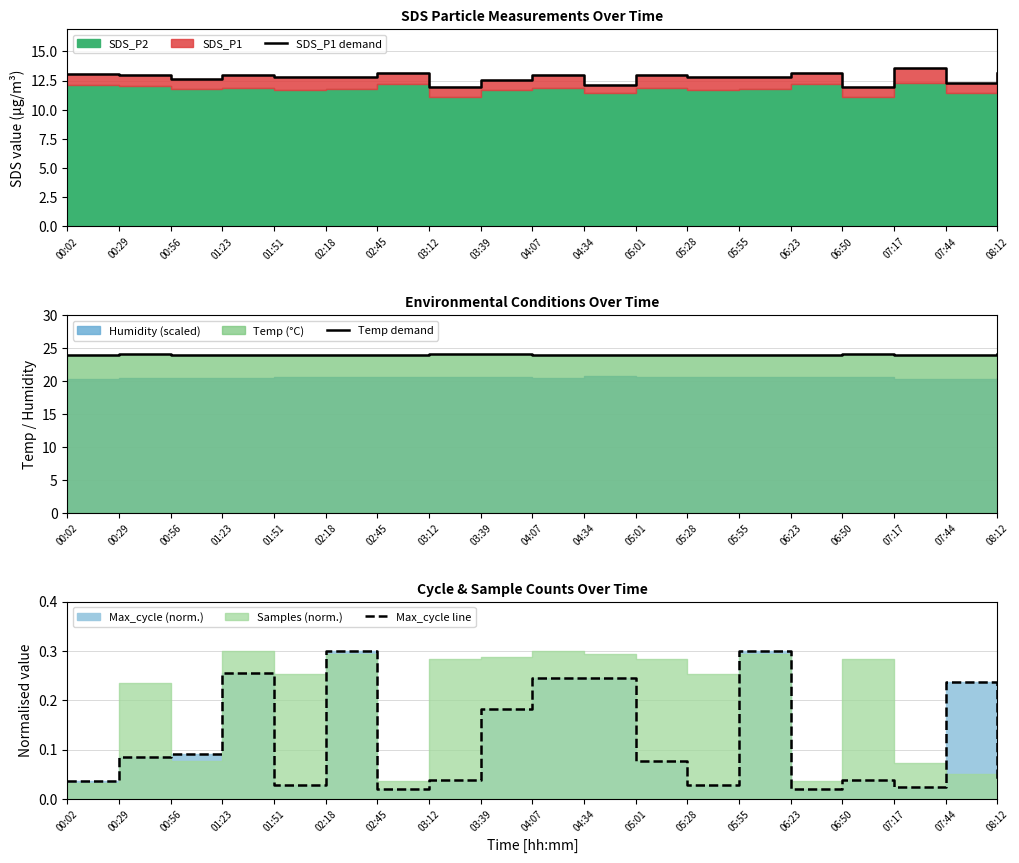

At which category is the sum across all series the highest?

07:17